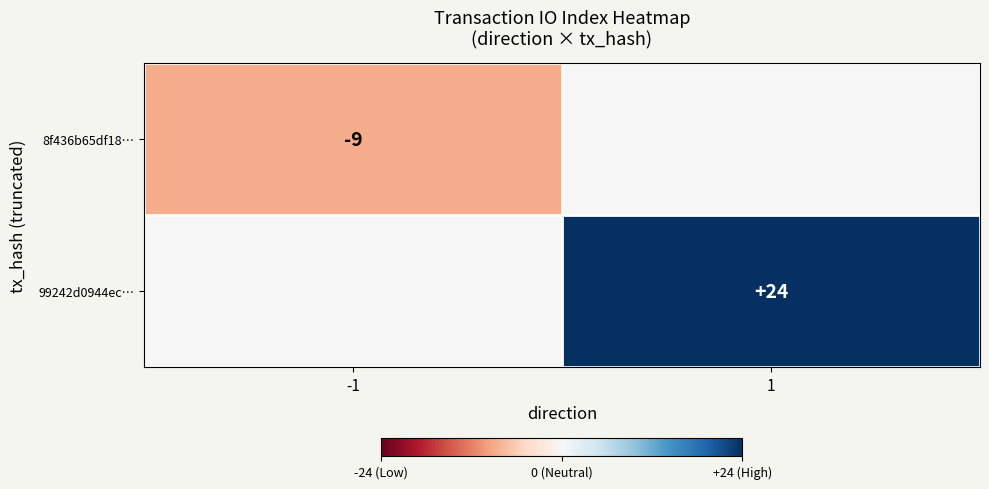

Is the value of 8f436b65df18… at -1 greater than the value of 99242d0944ec… at 1?

No